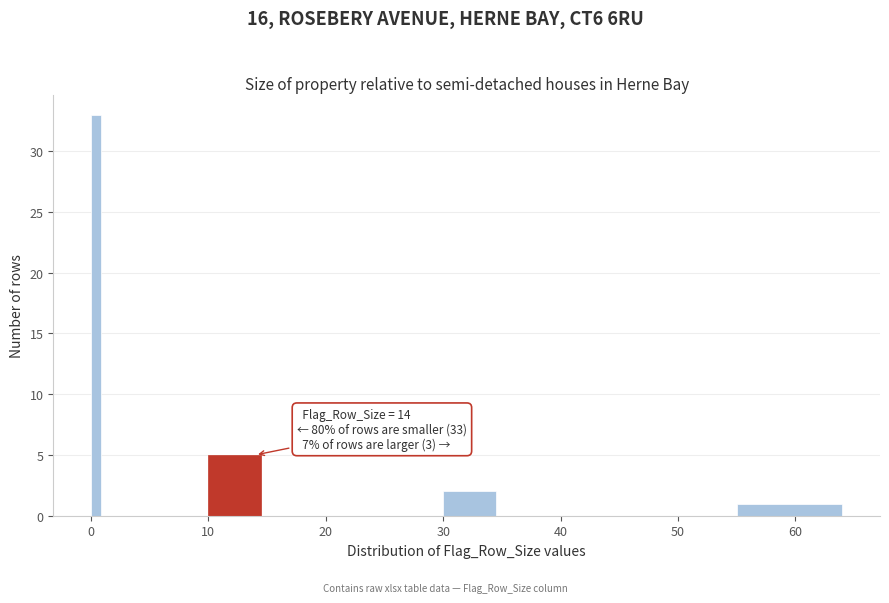

Read against the x-axis, roughly where is the centre of the tallest bar?

0